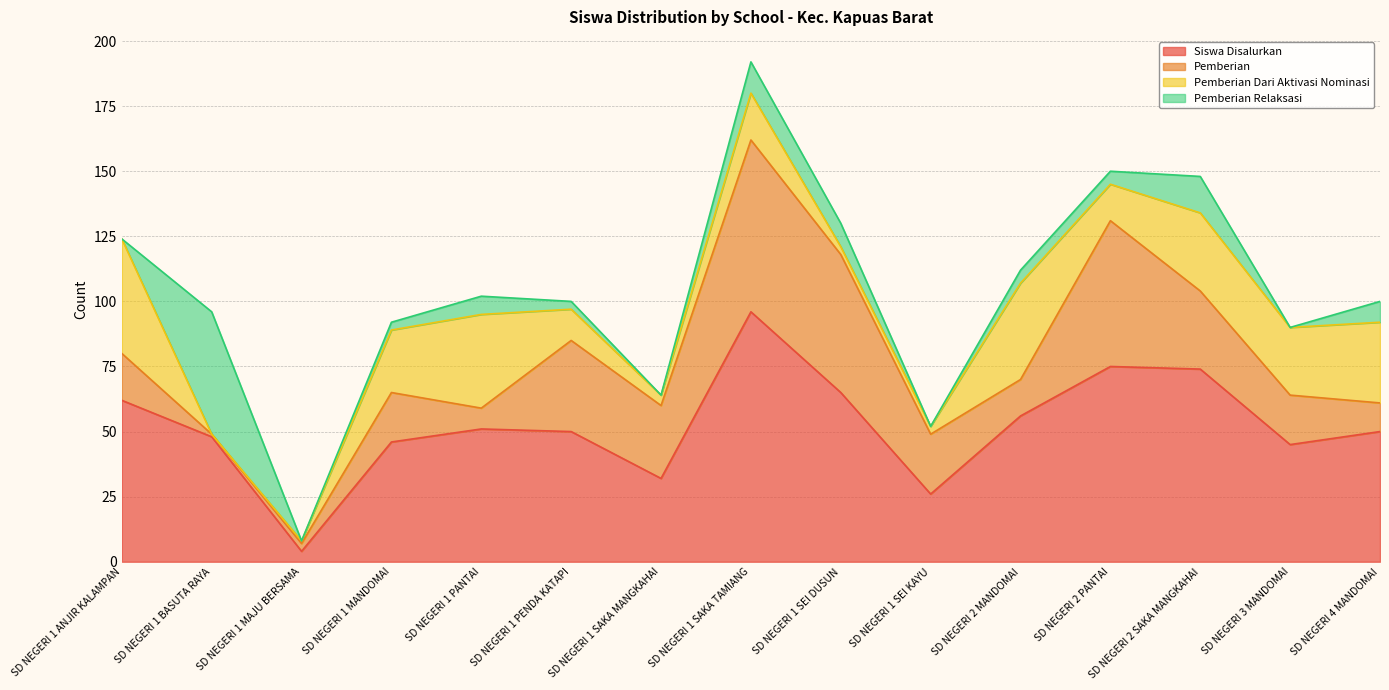

What value does the Pemberian Relaksasi series have at SD NEGERI 4 MANDOMAI, to the nearest 10?

10